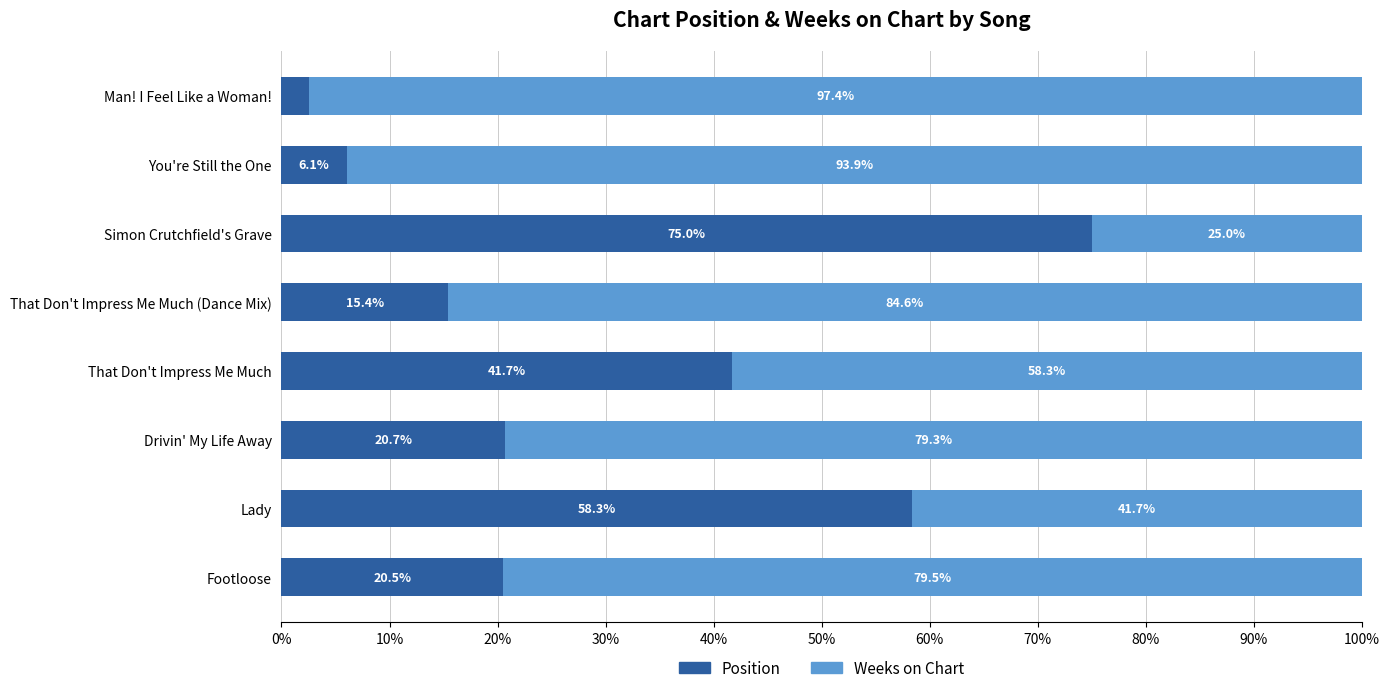

True or false: Position has a value of 10.8 at You're Still the One.

False